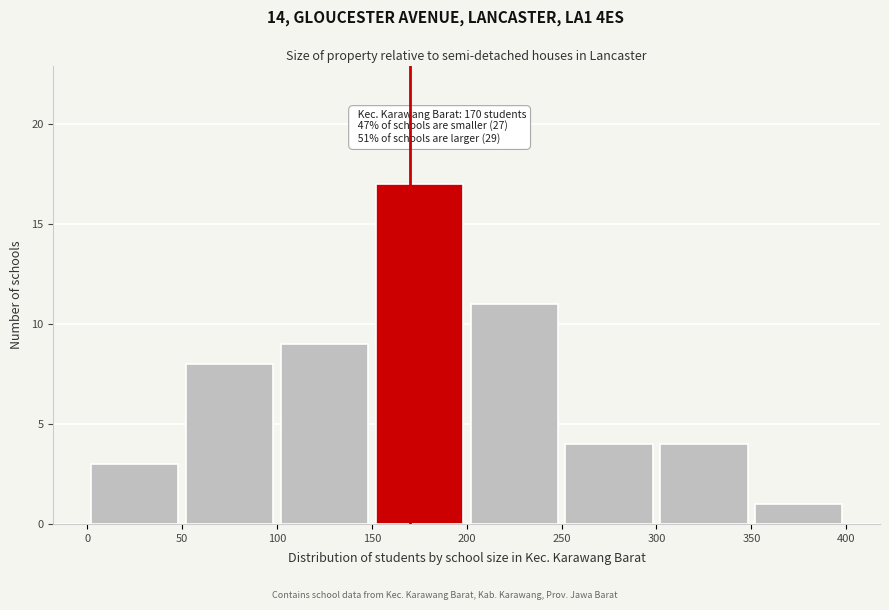

Which range on the x-axis has the tallest bar?

150 to 200